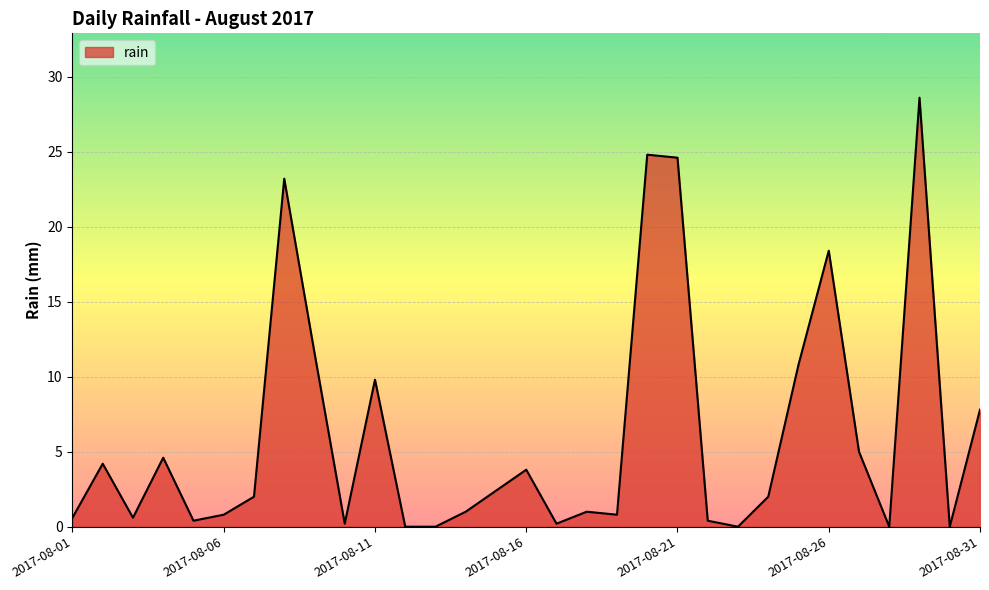

What is the difference between the maximum and minimum values?

28.6